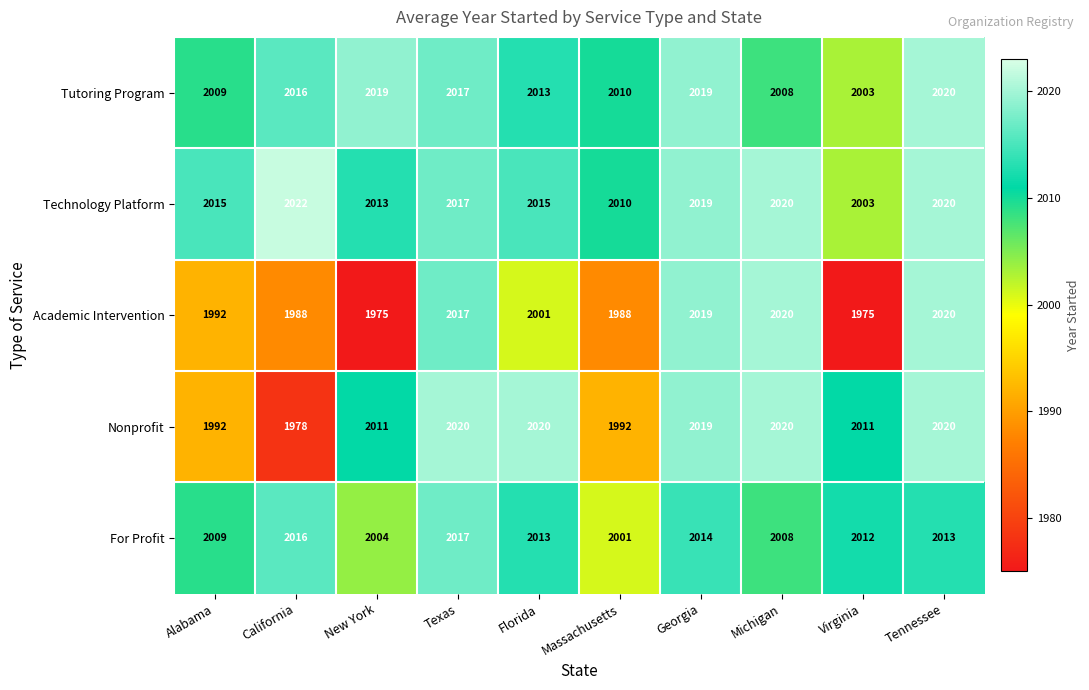

The Tutoring Program series shows 3350 at Massachusetts. True or false?

False